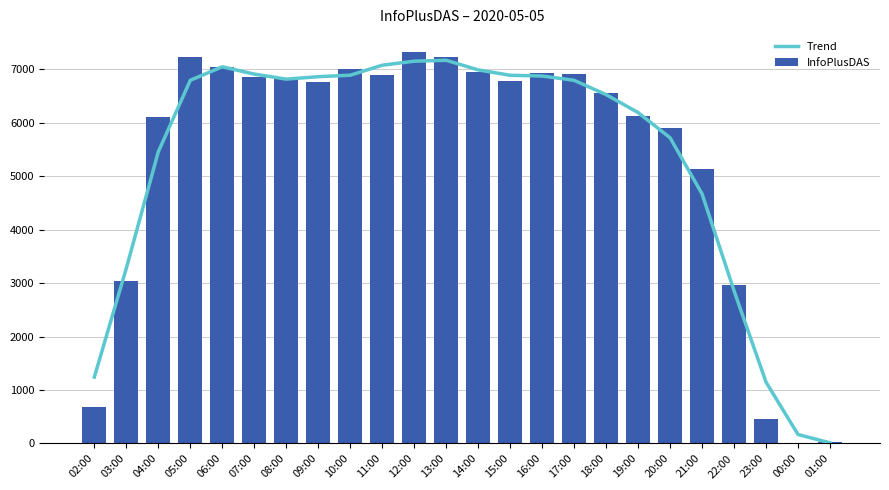

Which category has the lowest value in the Trend series?

01:00